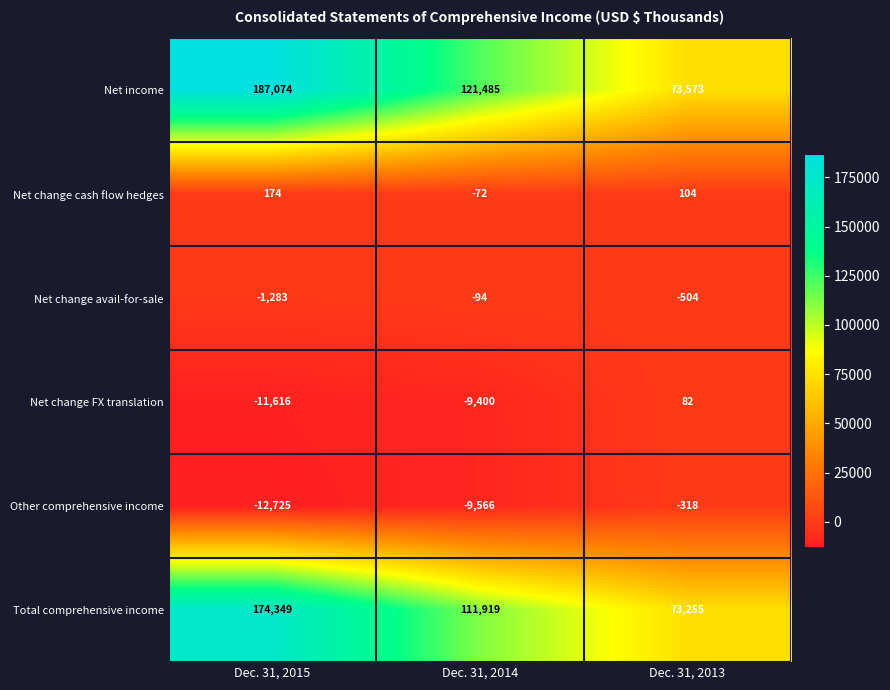

What is the minimum value shown in the chart?

-12725